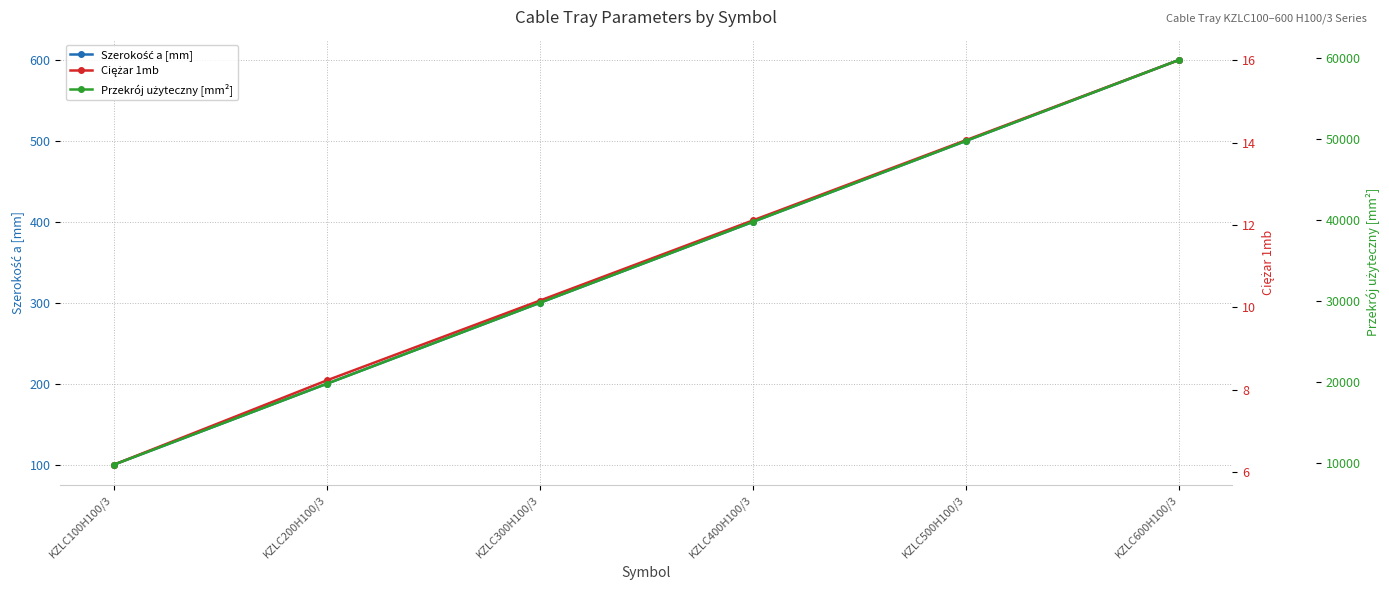

Reading left to right, what are all the values shown in this chart?

Szerokość a [mm]: 100.0	200.0	300.0	400.0	500.0	600.0
Ciężar 1mb: 6.2	8.2	10.2	12.1	14.1	16.0
Przekrój użyteczny [mm²]: 9800.0	19800.0	29800.0	39800.0	49800.0	59800.0